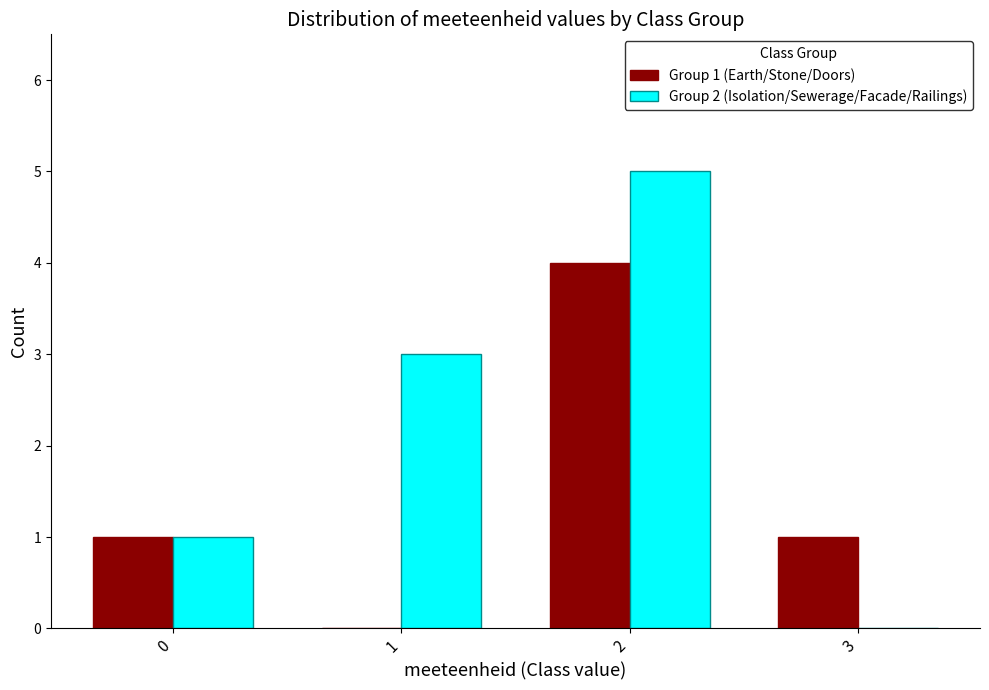

Reading right to left, what are all the values shown in this chart?

Group 1 (Earth/Stone/Doors): 3=1	2=4	1=0	0=1
Group 2 (Isolation/Sewerage/Facade/Railings): 3=0	2=5	1=3	0=1